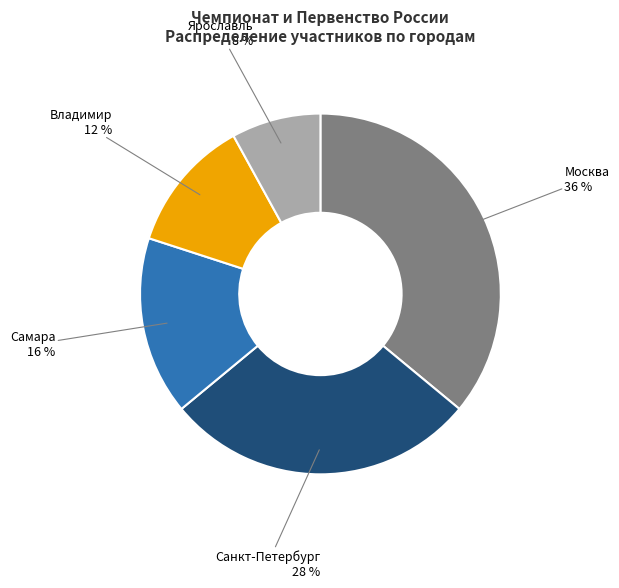

To the nearest percent, what portion does Ярославль represent?

8%